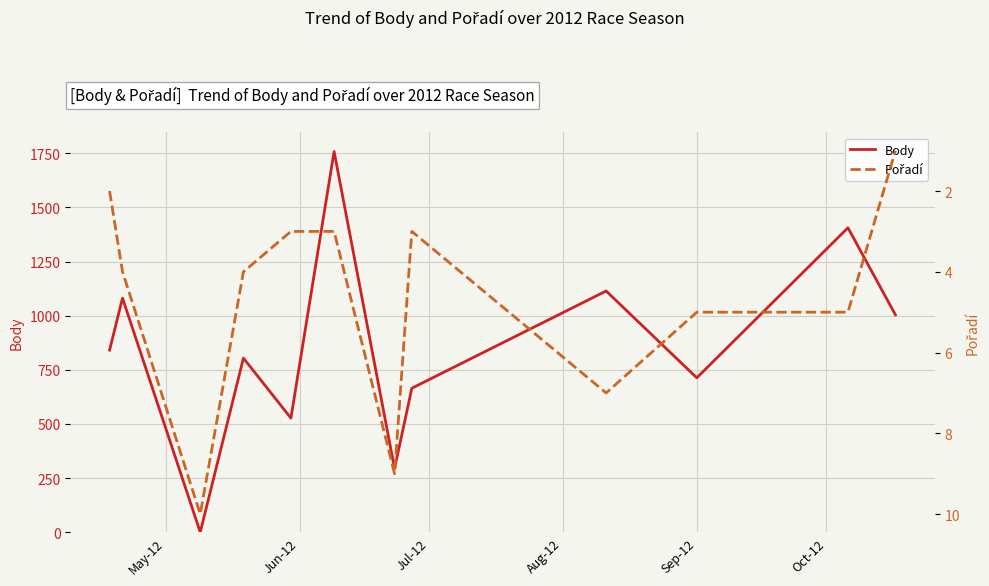

Which series has the widest spread of values?

Body